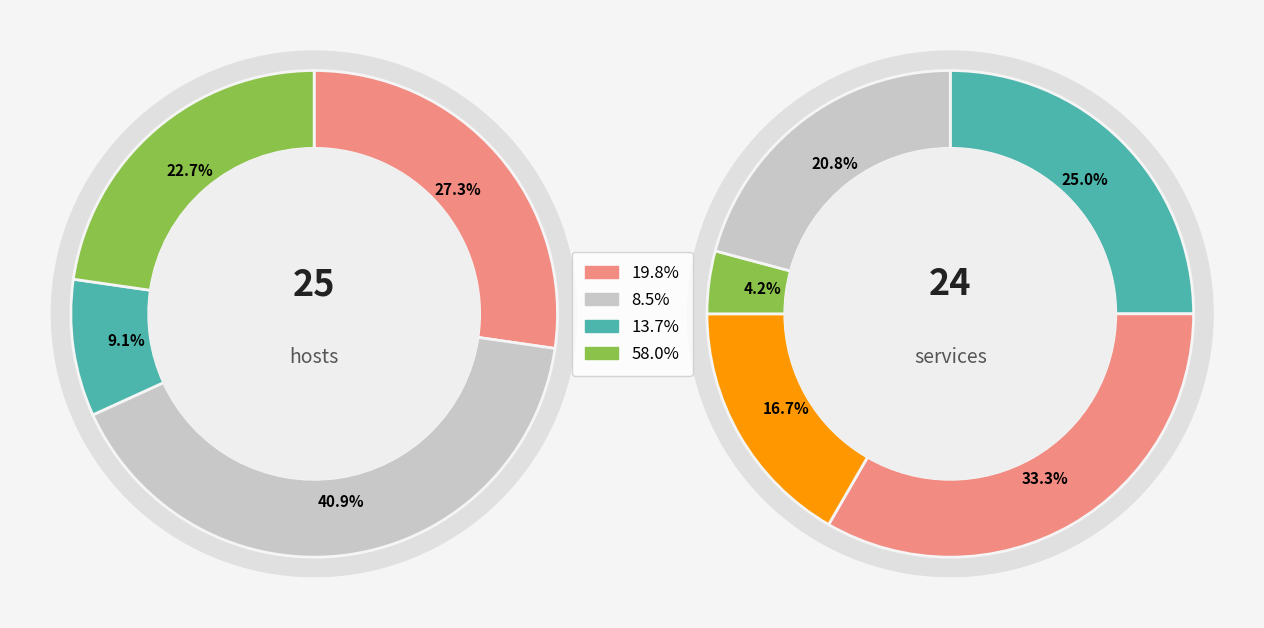

To the nearest percent, what is the difference between the 1 and 6 slice percentages?

16%